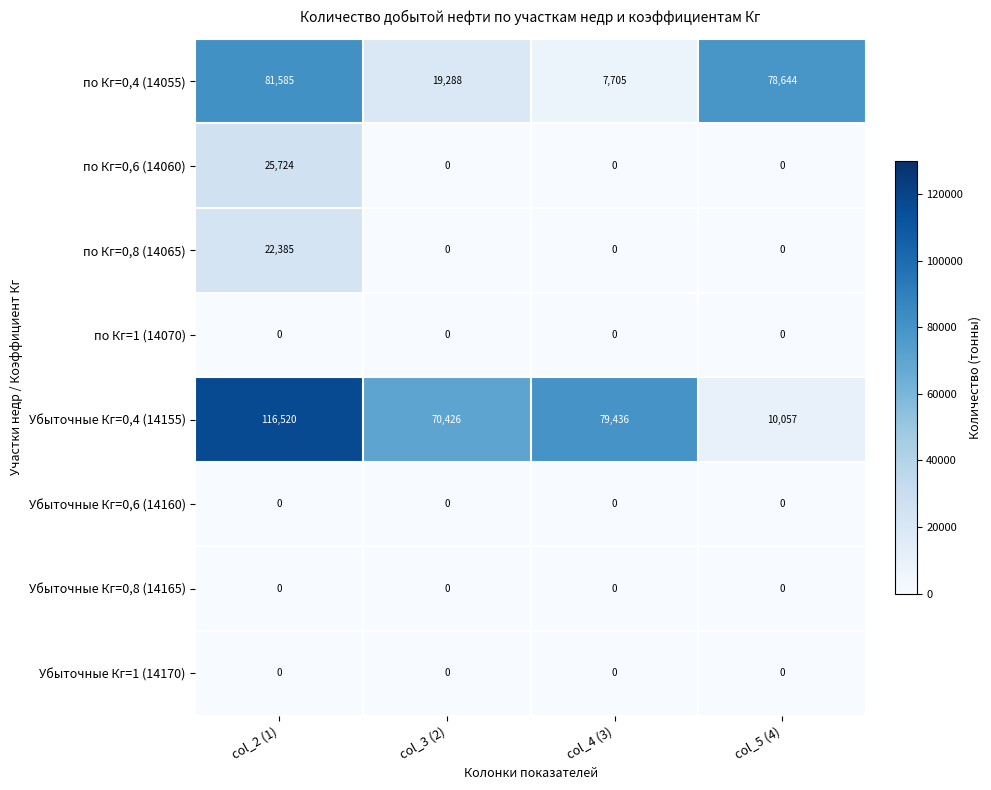

Rank the categories by Убыточные Кг=0,4 (14155) value from lowest to highest.

col_5 (4), col_3 (2), col_4 (3), col_2 (1)